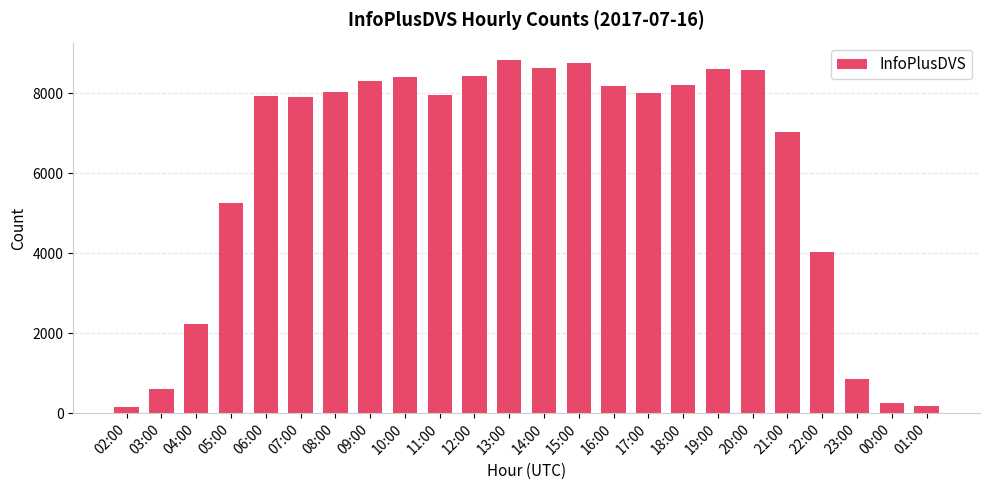

What is the greatest value displayed?

8826